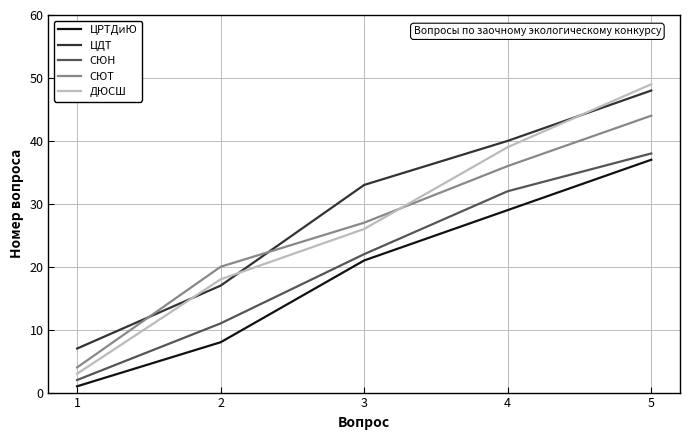

The value of ДЮСШ at 3 is 26. True or false?

True